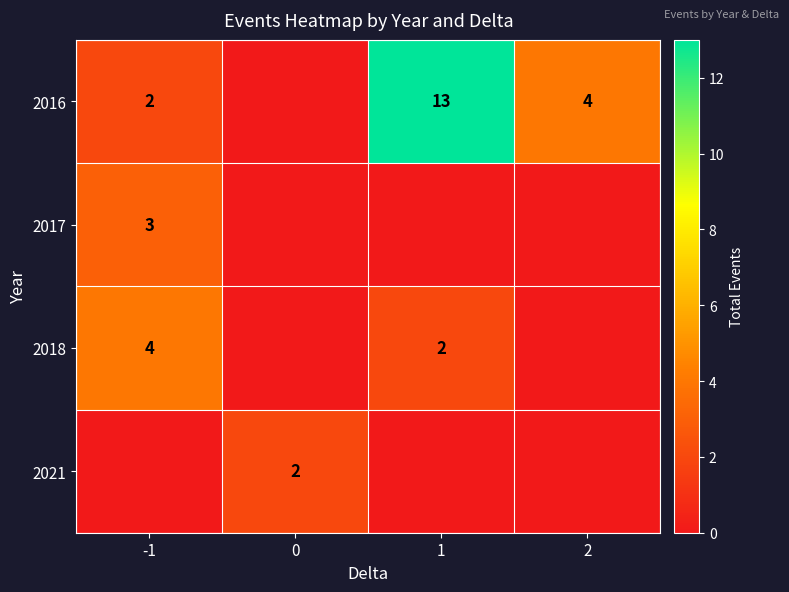

At how many categories does at least one series exceed 8?

1